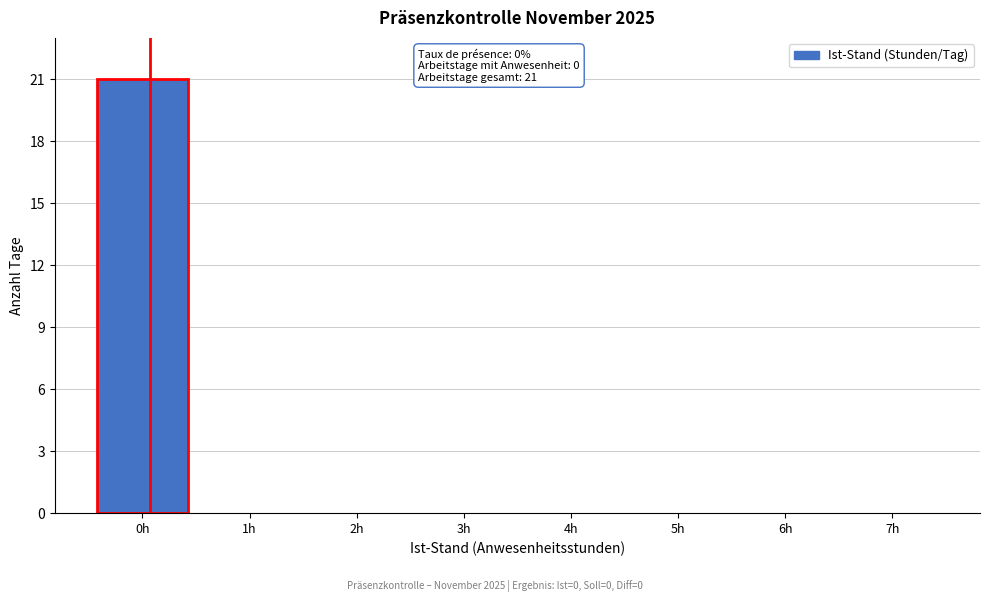

Reading left to right, what are all the values shown in this chart?

0h=21	1h=0	2h=0	3h=0	4h=0	5h=0	6h=0	7h=0